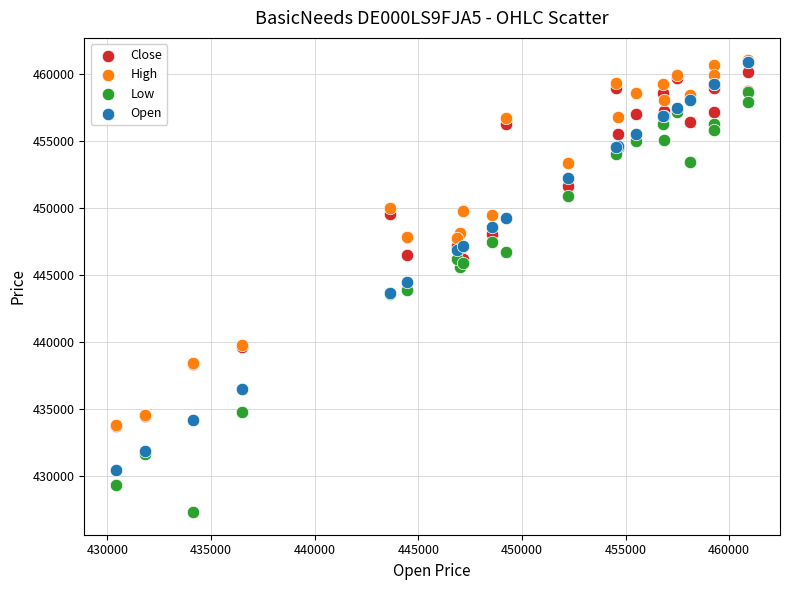

Which series has the widest spread of Y values?

Low